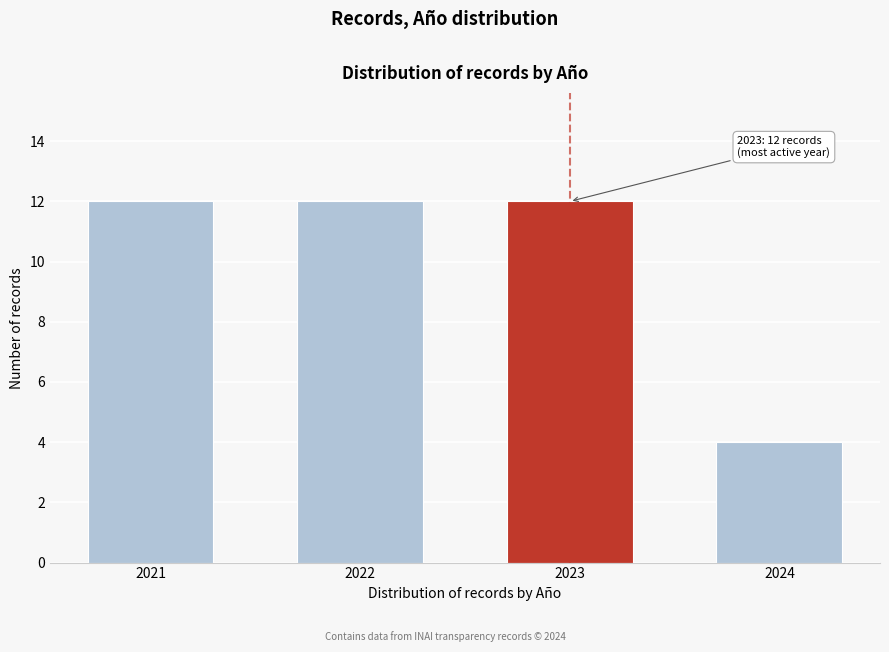

Reading left to right, transcribe all the data shown in this chart.

2021=12	2022=12	2023=12	2024=4